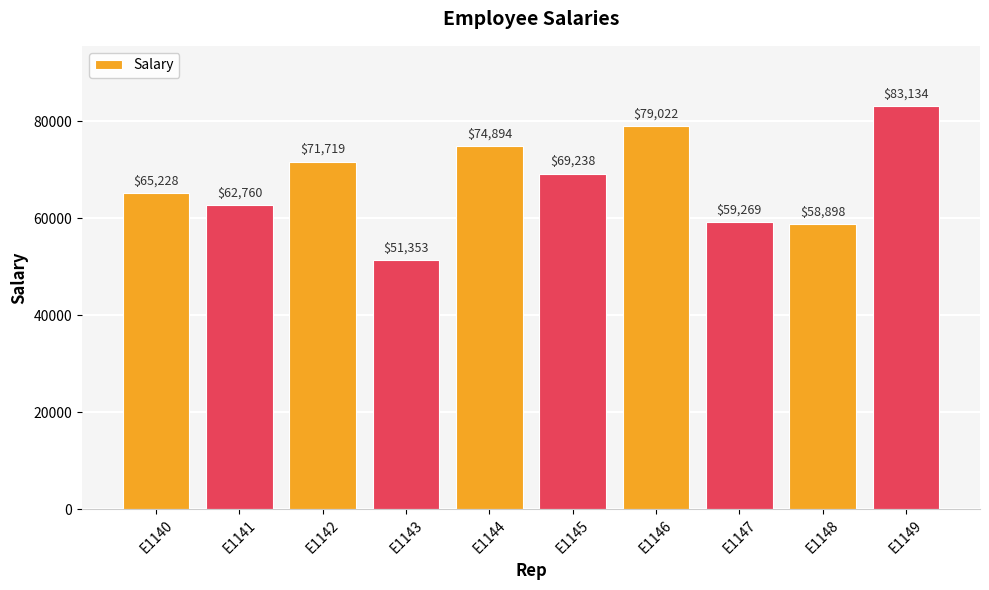

Is it true that the value at E1141 is 109997?

False